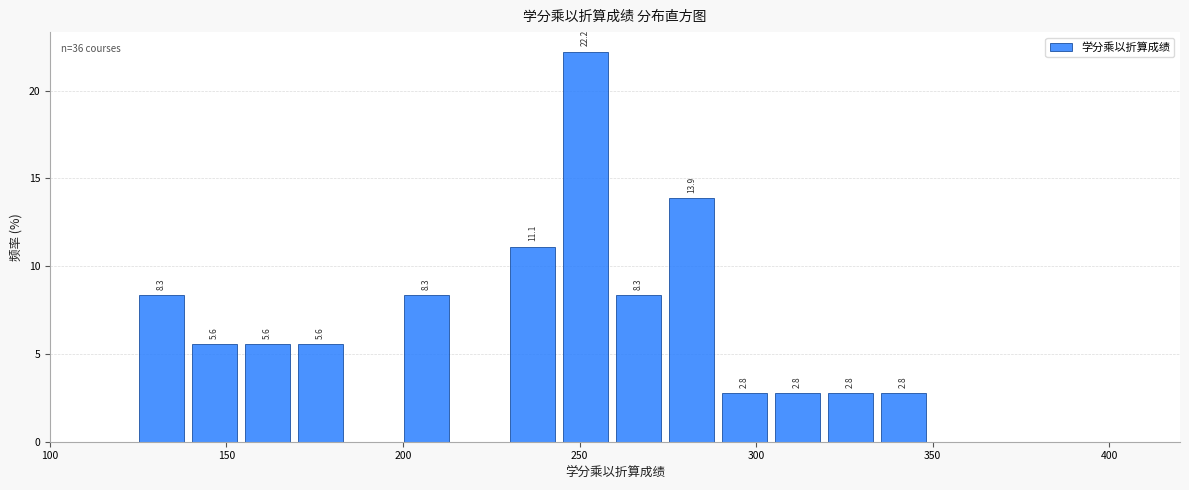

Around what value on the x-axis is the tallest bar? Give the approximate position of its centre, as read against the axis.

250